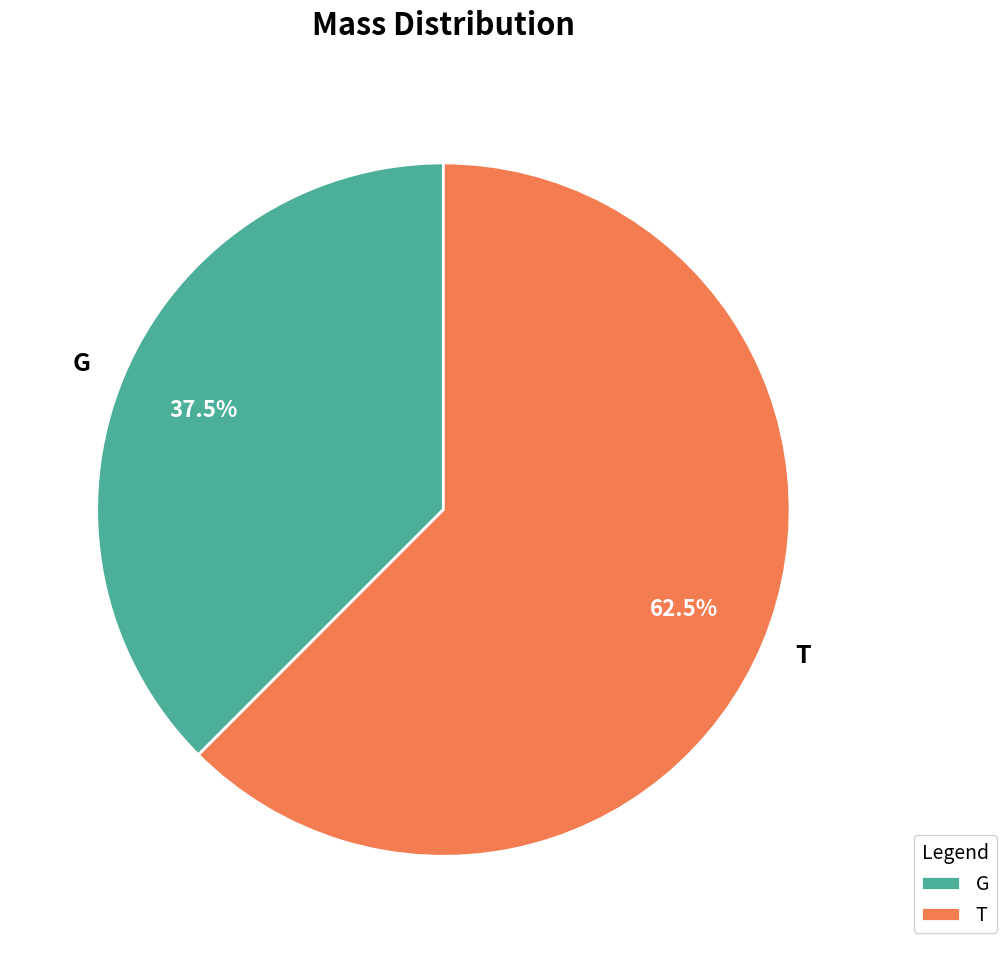

To the nearest percent, what is the difference between the largest and smallest slice percentages?

25%